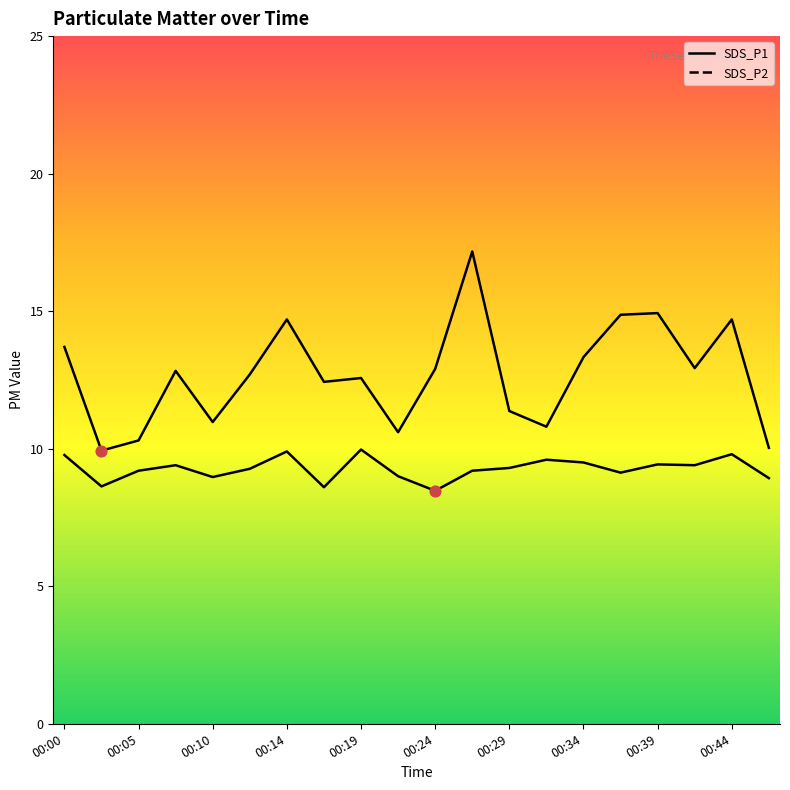

What are all the series names shown in the legend?

SDS_P1, SDS_P2